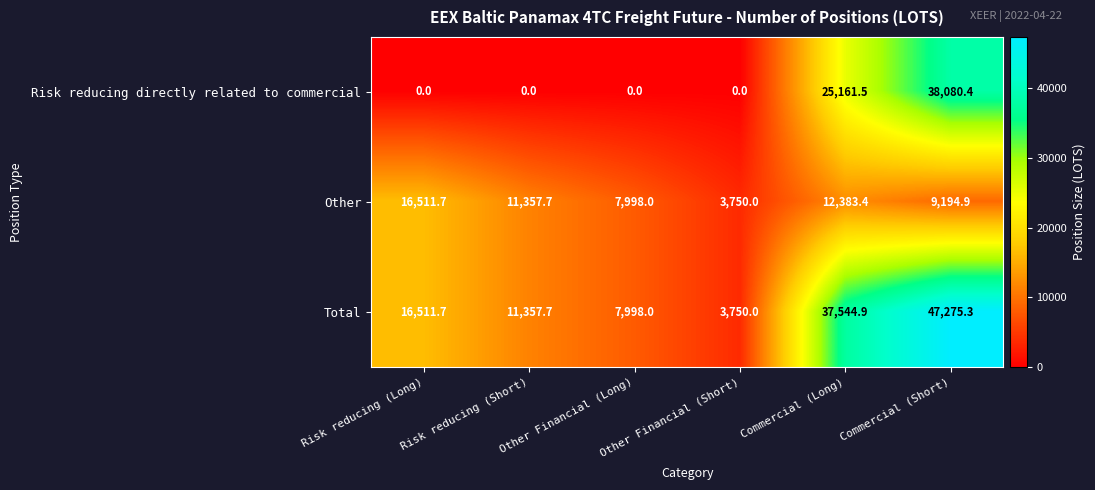

Which series has the largest total across all categories?

Total